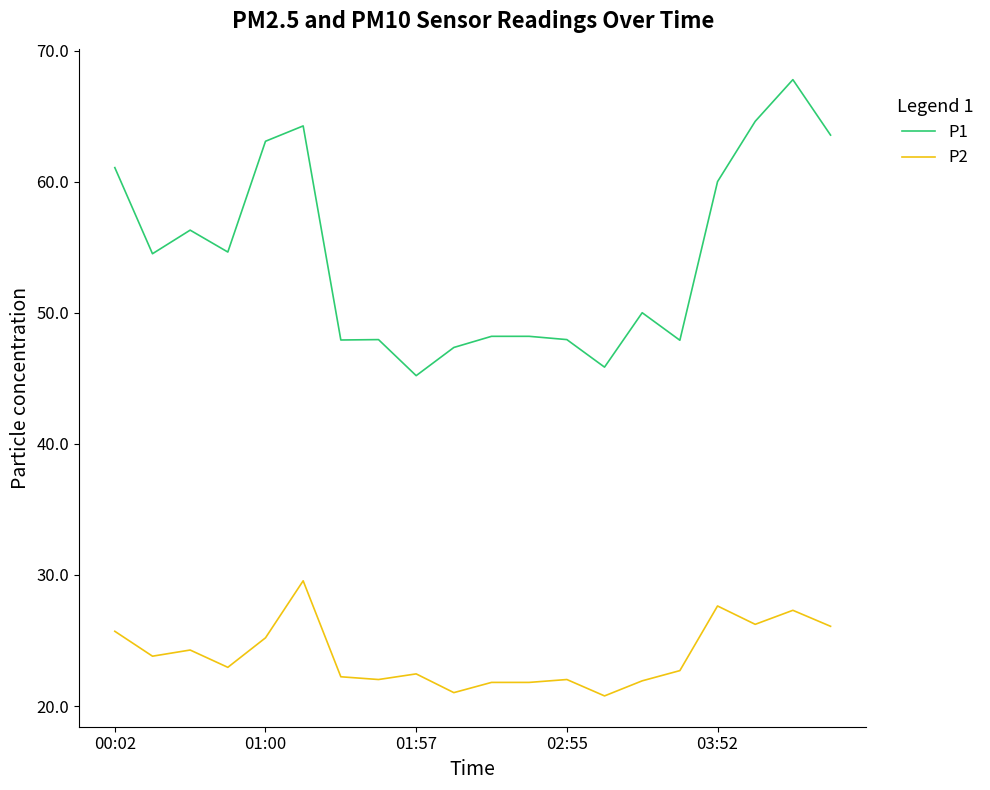

Which series has the largest total across all categories?

P1